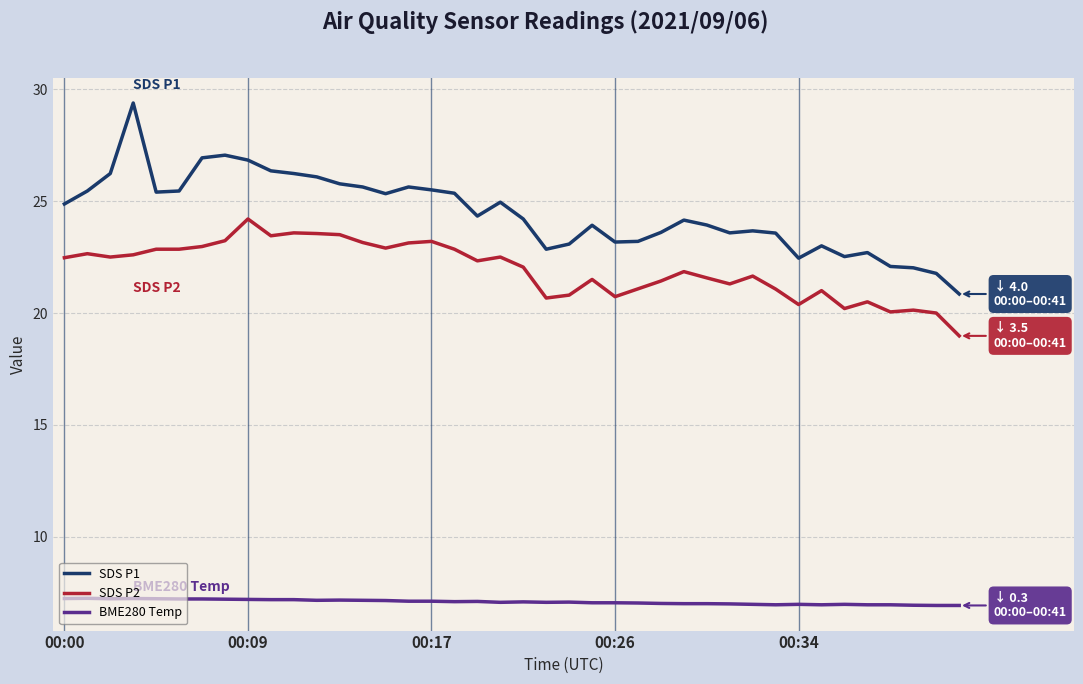

What is the smallest value displayed?

6.9